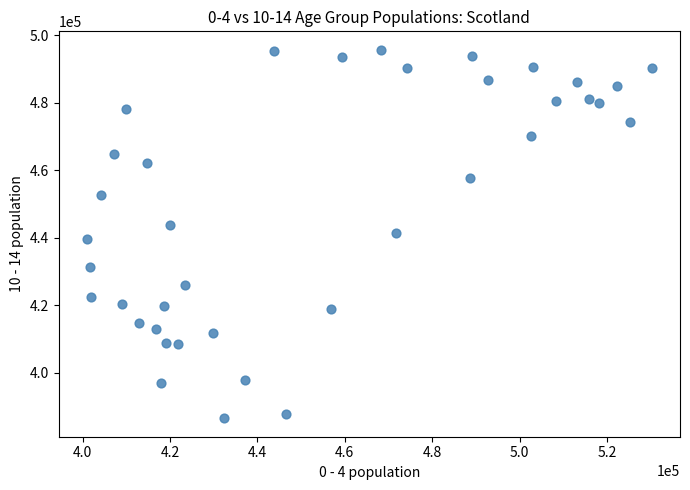

What is the range of X values (max minus min)?

129248